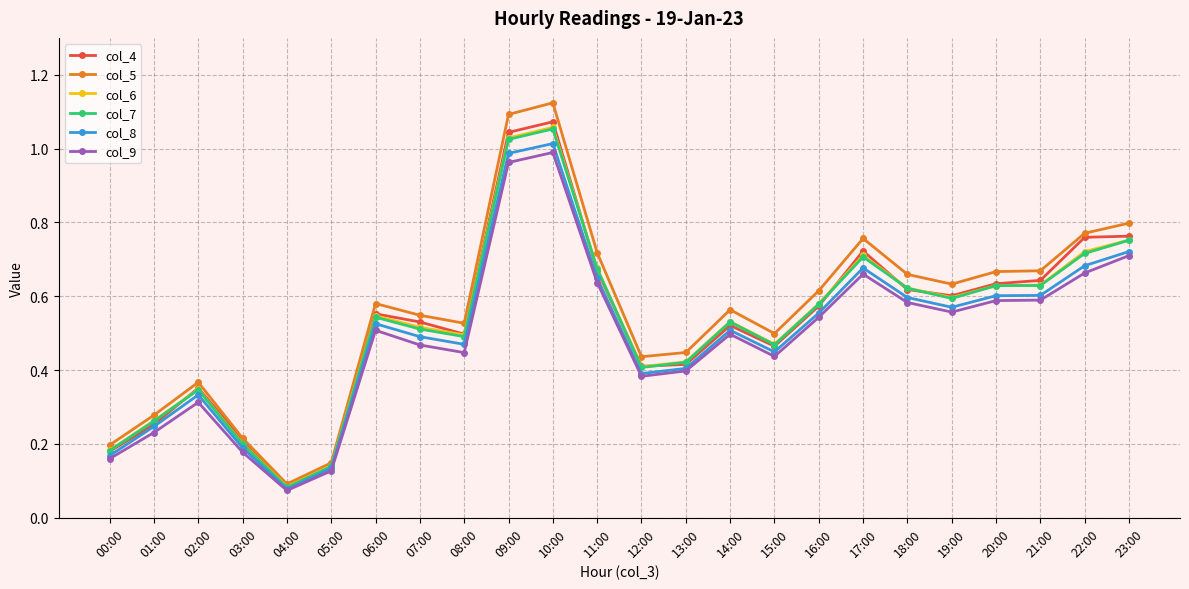

True or false: col_9 has more than 0 interior local peaks.

True